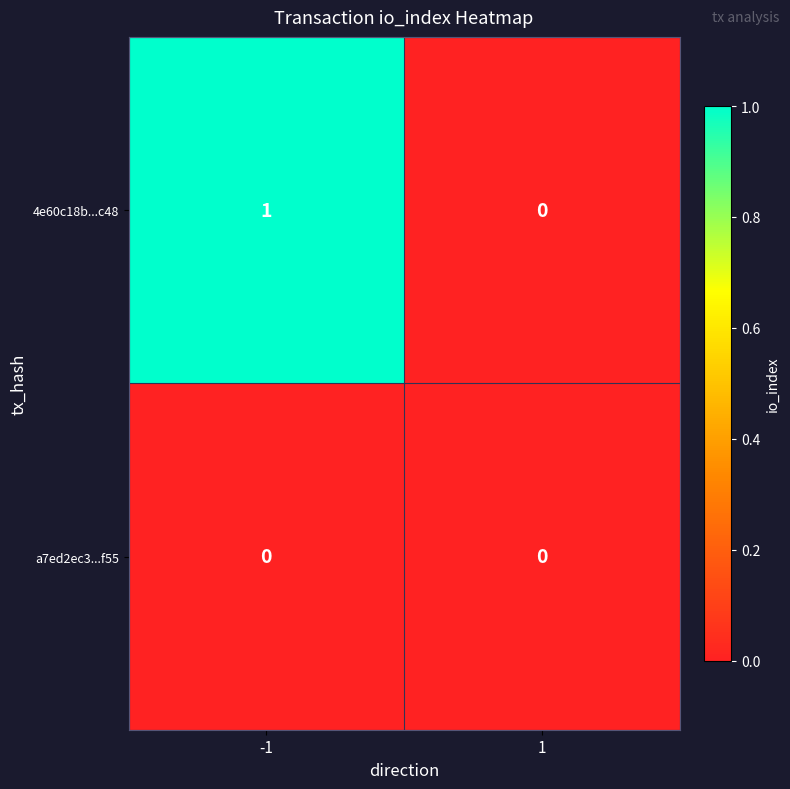

The 4e60c18b...c48 series shows 2 at -1. True or false?

False